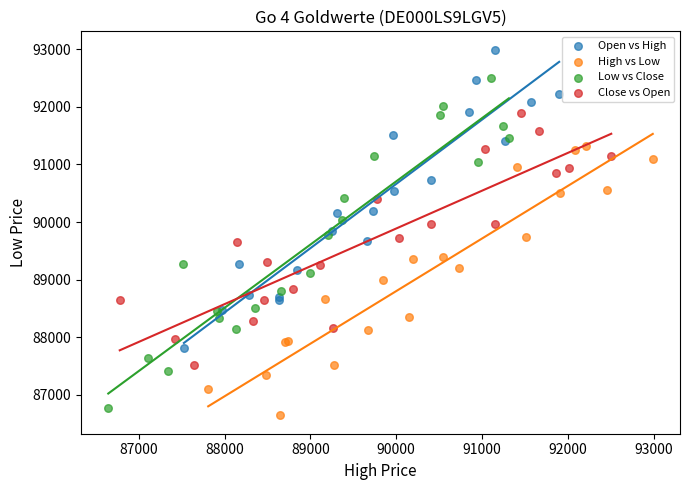

Which series reaches the maximum Y coordinate?

Open vs High